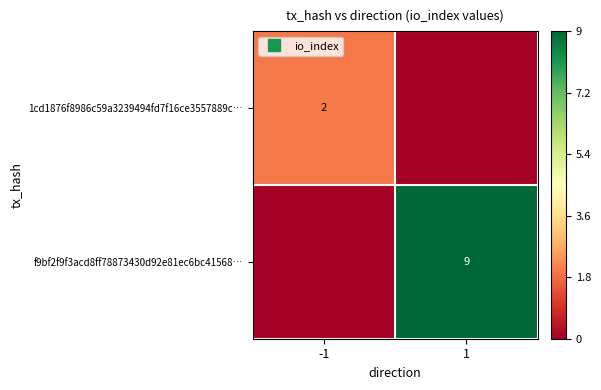

List the labels in order of f9bf2f9f3acd8ff78873430d92e81ec6bc41568… value, smallest first.

-1, 1